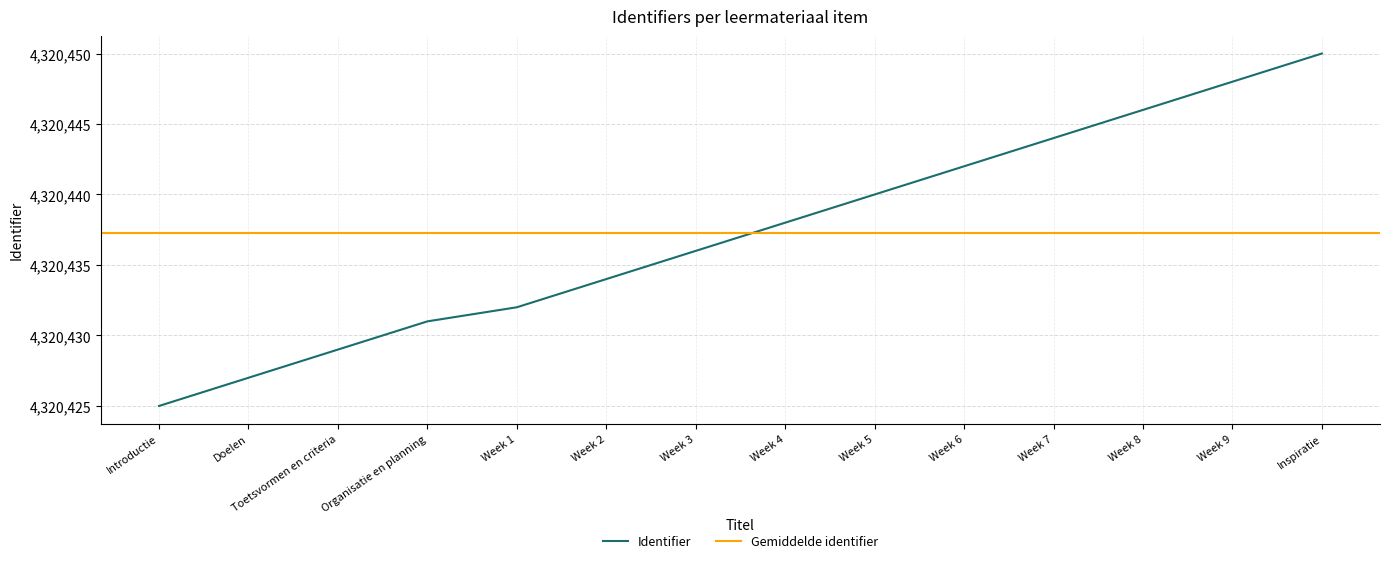

Is it true that the value at Week 8 is 5795374?

False